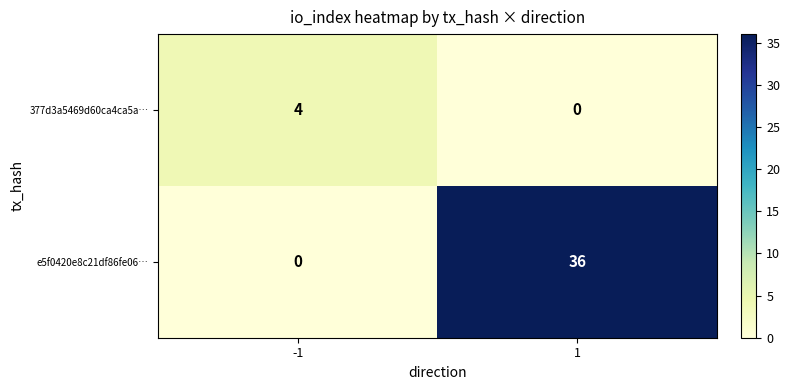

Reading right to left, what are all the values shown in this chart?

377d3a5469d60ca4ca5a…: 1=0	-1=4
e5f0420e8c21df86fe06…: 1=36	-1=0